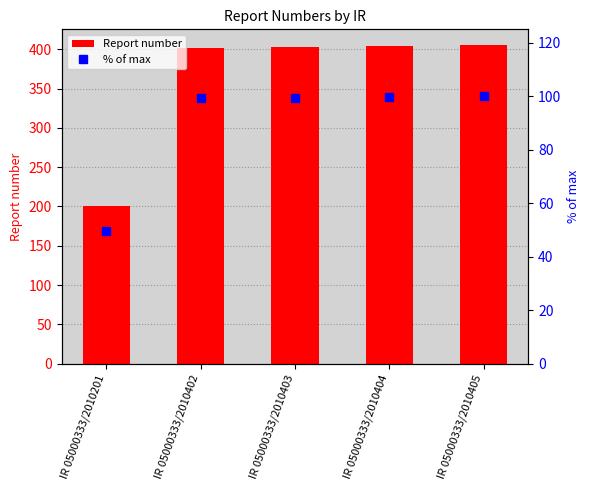

At which category is the sum across all series the highest?

IR 05000333/2010405